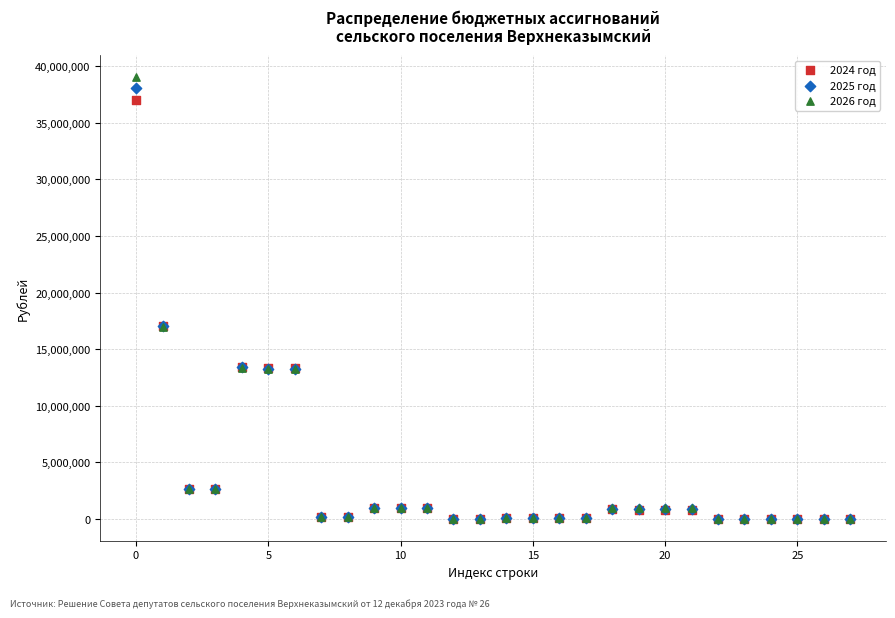

What are all the series names shown in the legend?

2024 год, 2025 год, 2026 год